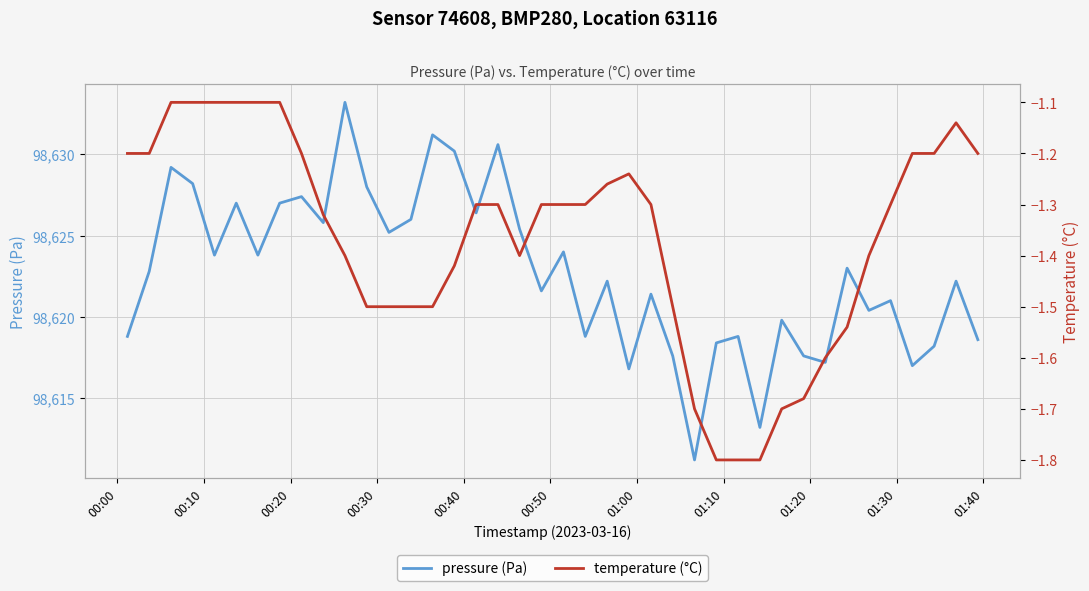

What is the highest value of the pressure (Pa) series?

98633.2